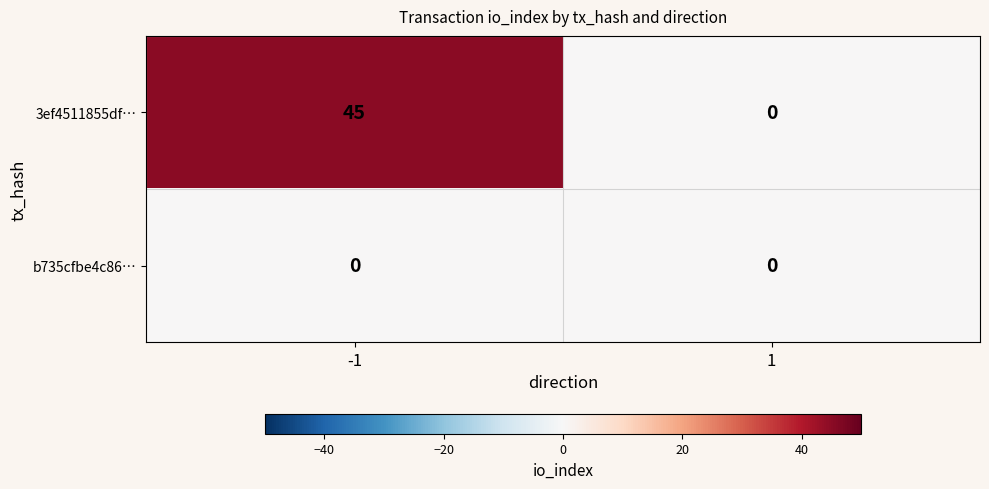

What is the difference between the 3ef4511855df… values at -1 and 1?

45